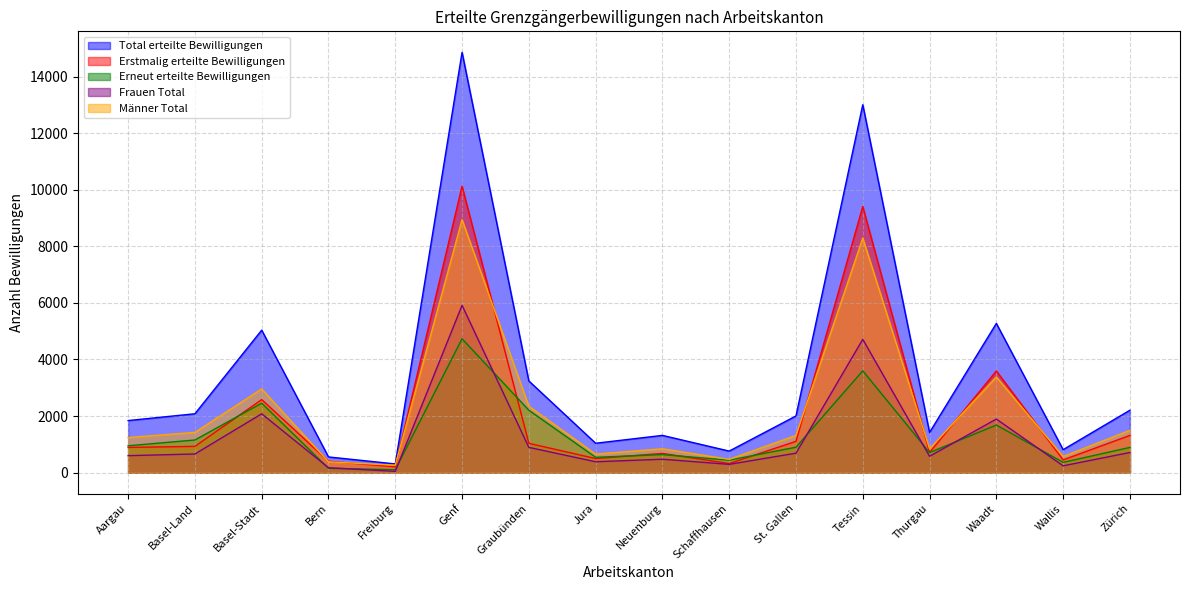

What is the label of the 9th point from the left?

Neuenburg